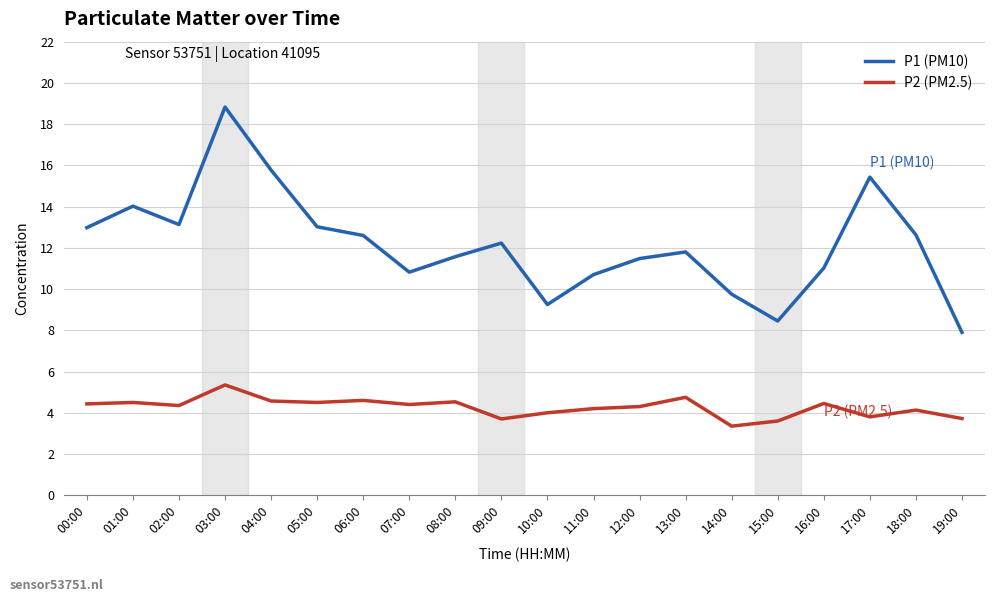

True or false: P2 (PM2.5) and P1 (PM10) cross at least once.

False